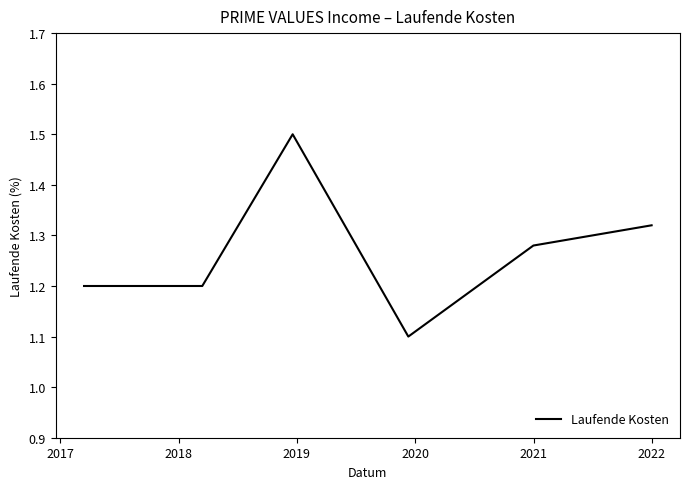

What is the difference between the second highest and minimum values?

0.2